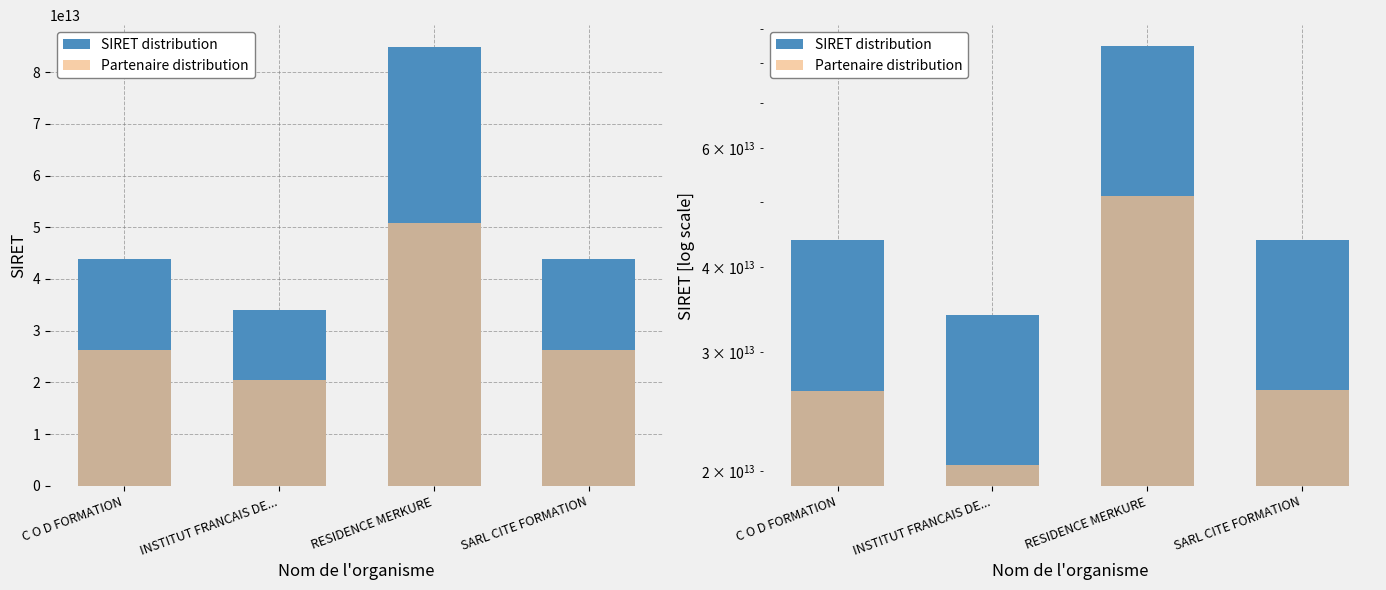

Rank the series at INSTITUT FRANCAIS DE... from highest to lowest value.

SIRET distribution, Partenaire distribution